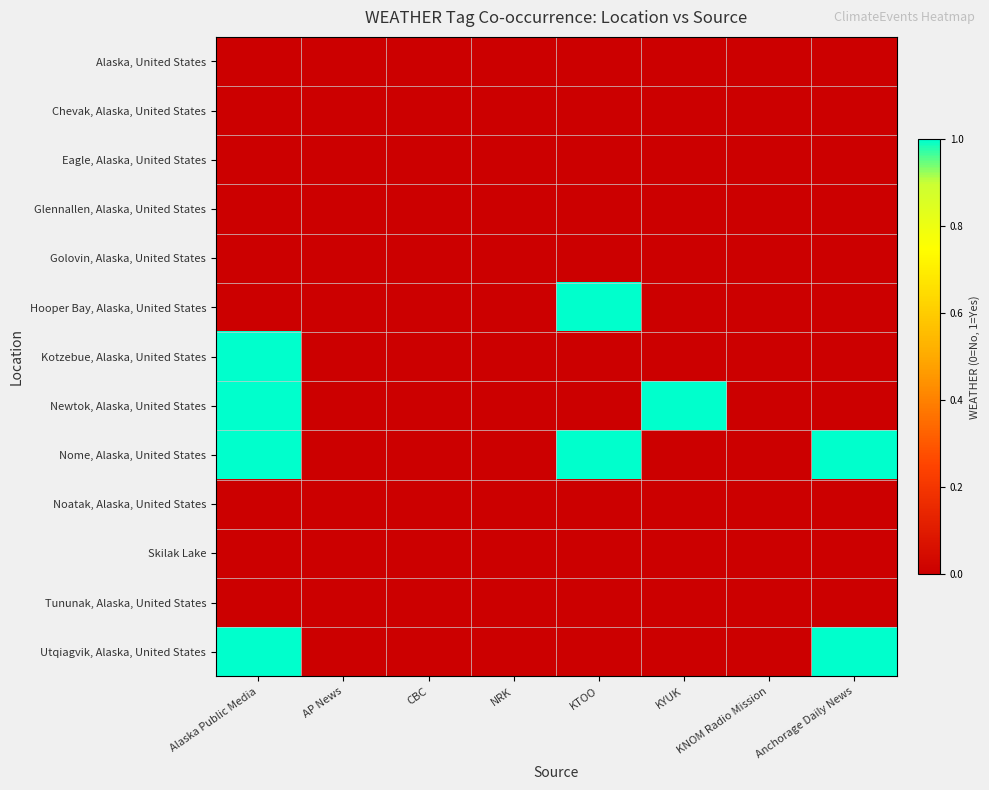

Which category has the highest value across all series?

KTOO